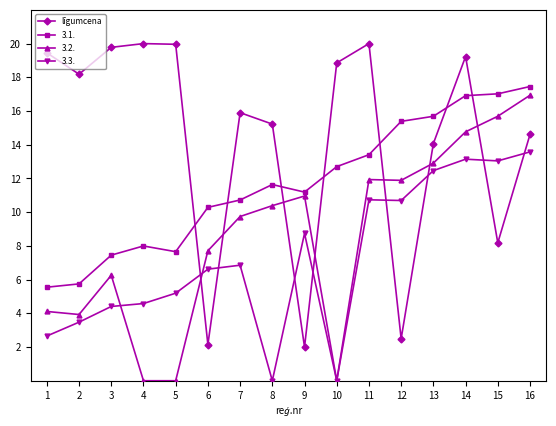

True or false: līgumcena and 3.1. intersect in this chart.

True